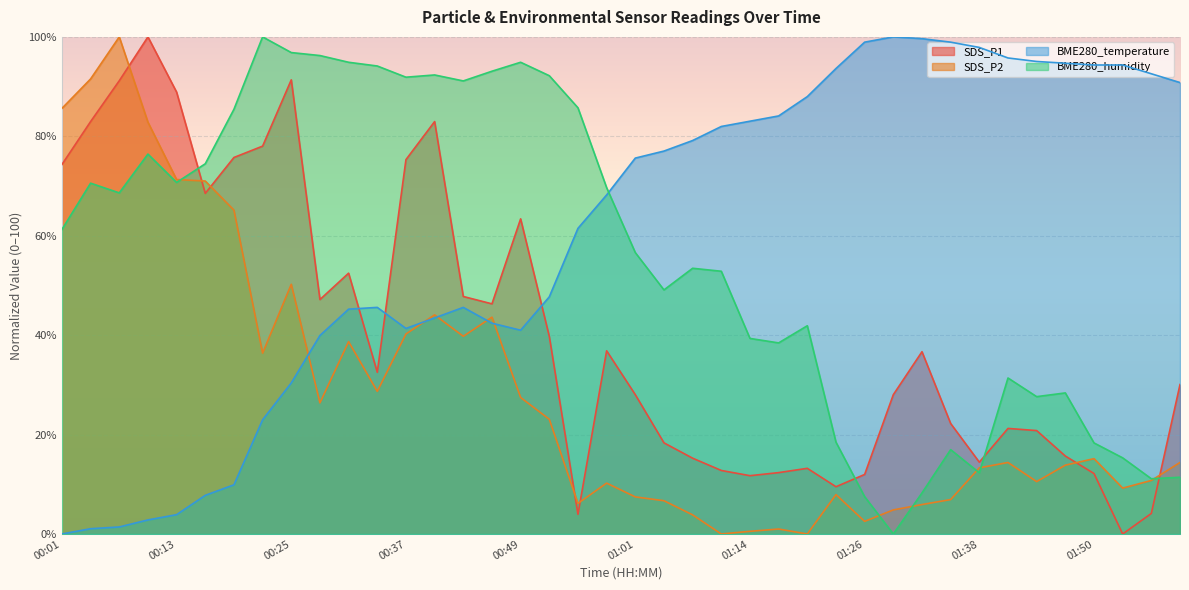

After their last crossing, which series has the higher values: BME280_humidity or SDS_P2?

SDS_P2